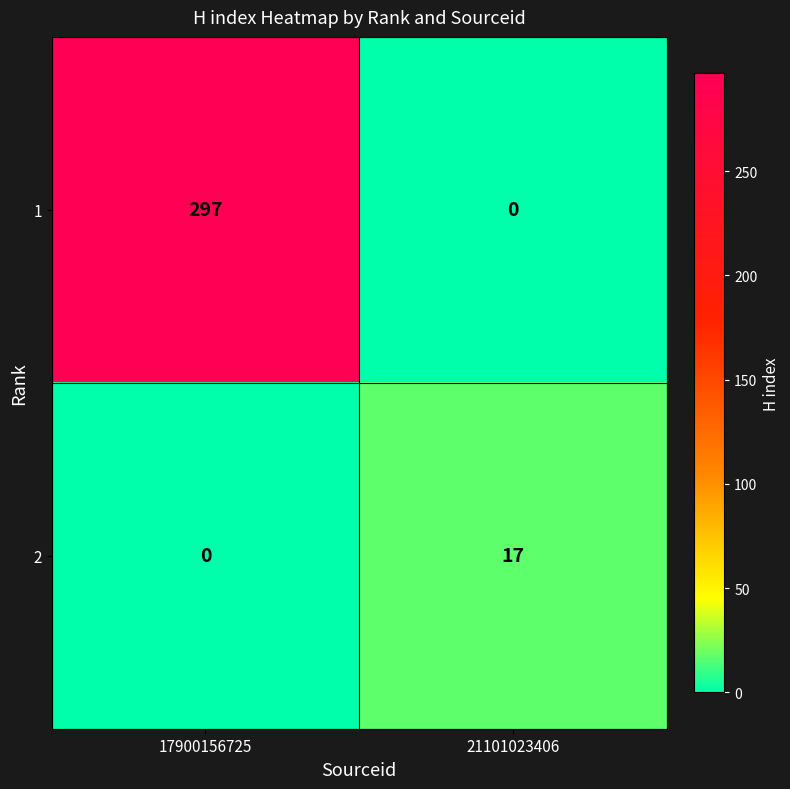

How many categories are shown in the chart?

2